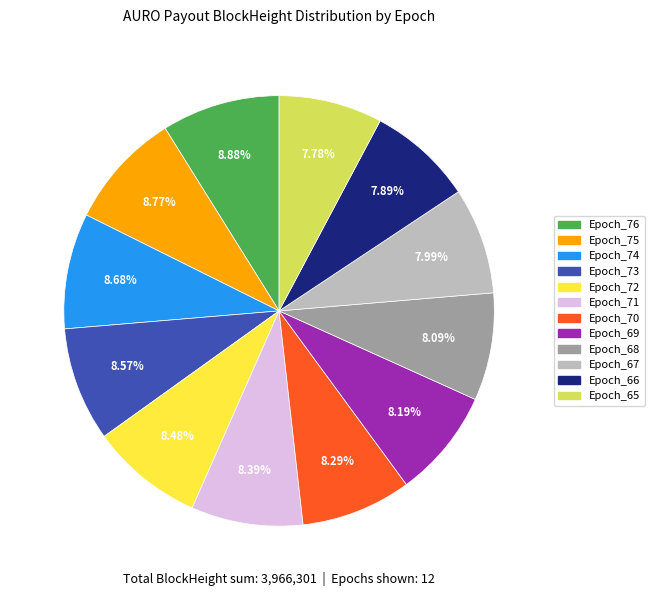

Which has a higher value, Epoch_69 or Epoch_76?

Epoch_76